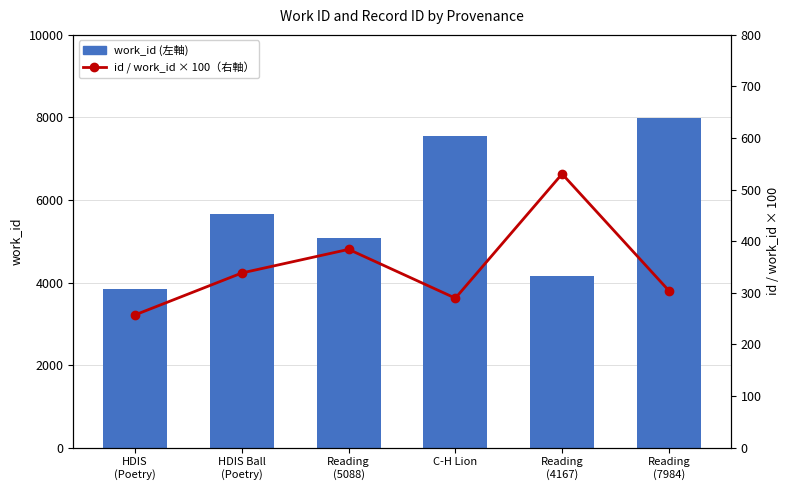

Read the work_id value at HDIS
(Poetry).

3834.0